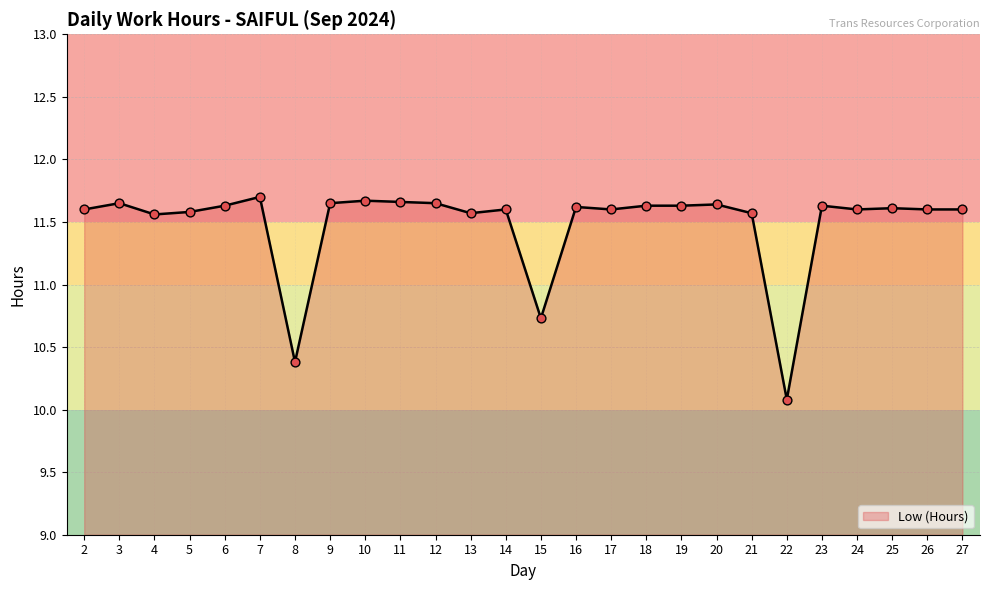

What is the change in value from 15 to 17?

+0.9